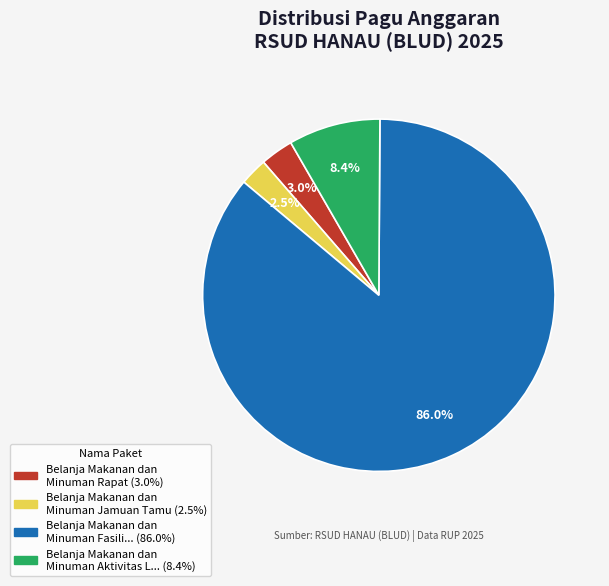

Is there any slice that represents more than half of the pie?

Yes